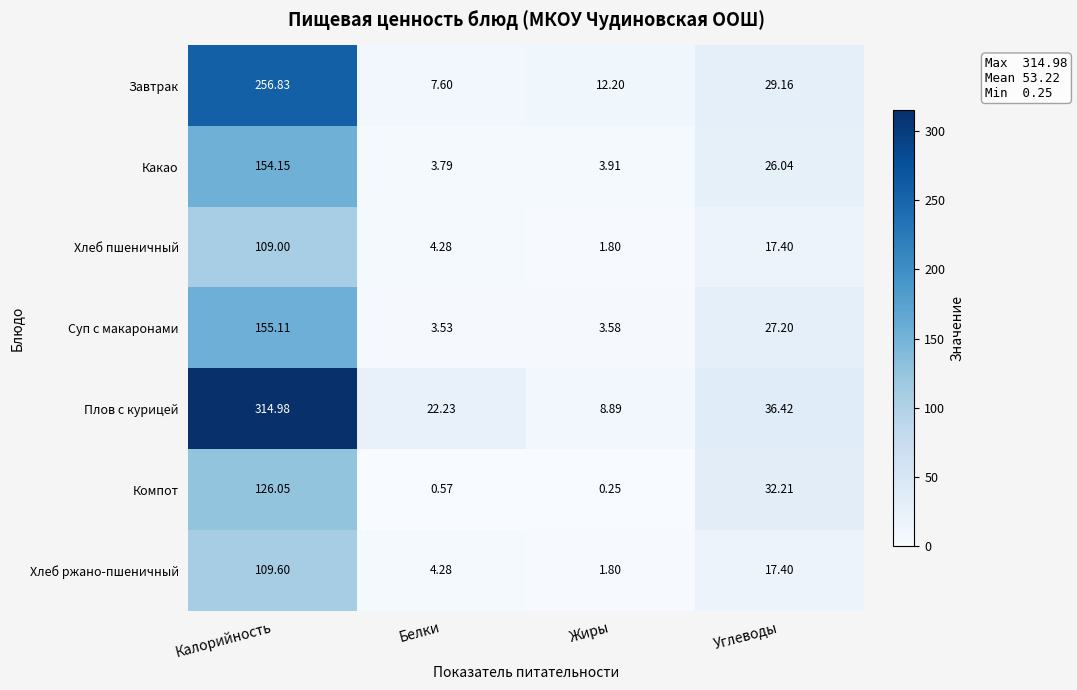

What is the total value across all series at Калорийность?

1225.7